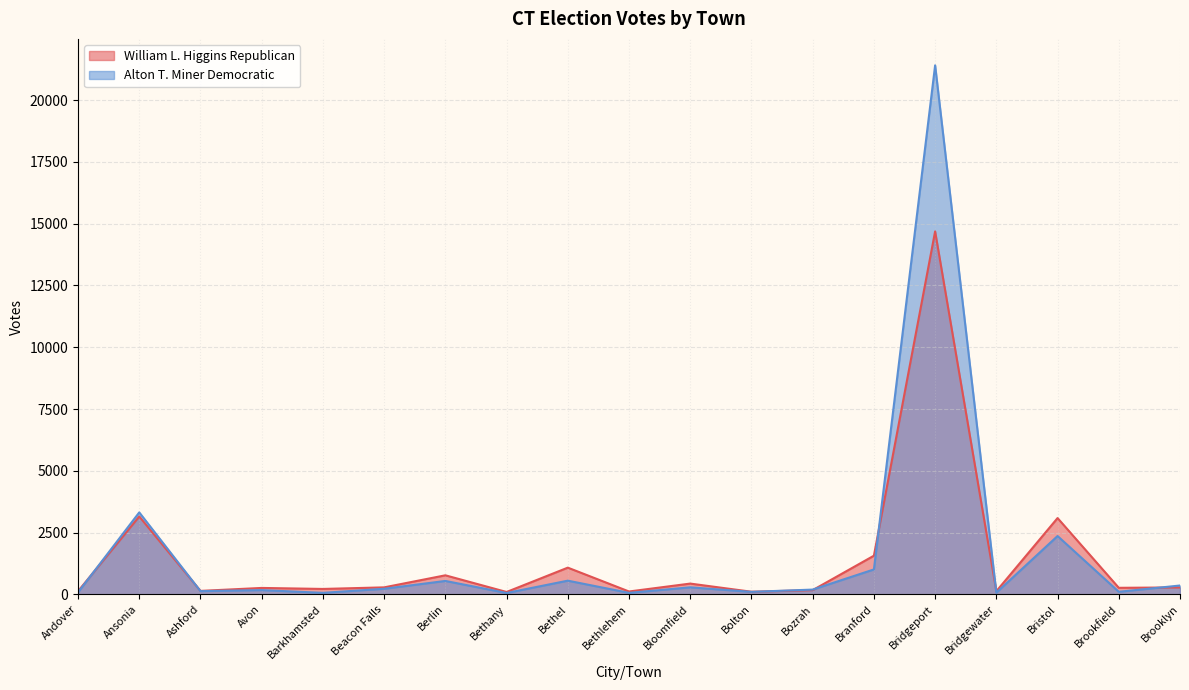

Which series has the largest total across all categories?

Alton T. Miner Democratic